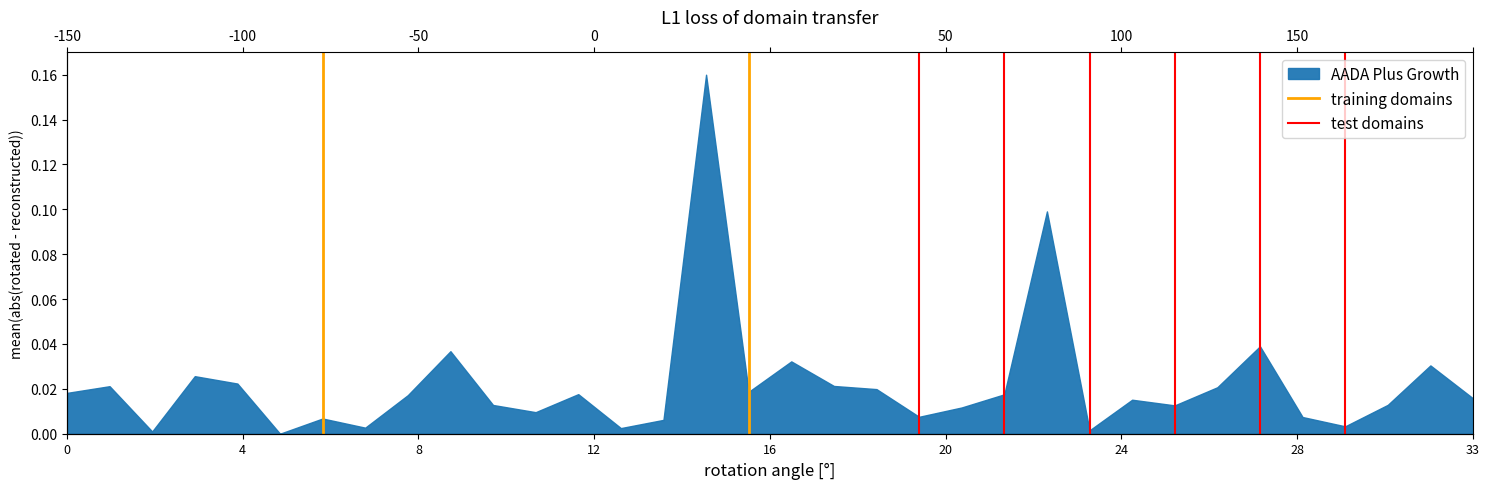

How many training domains values are between 0 and 1?

2